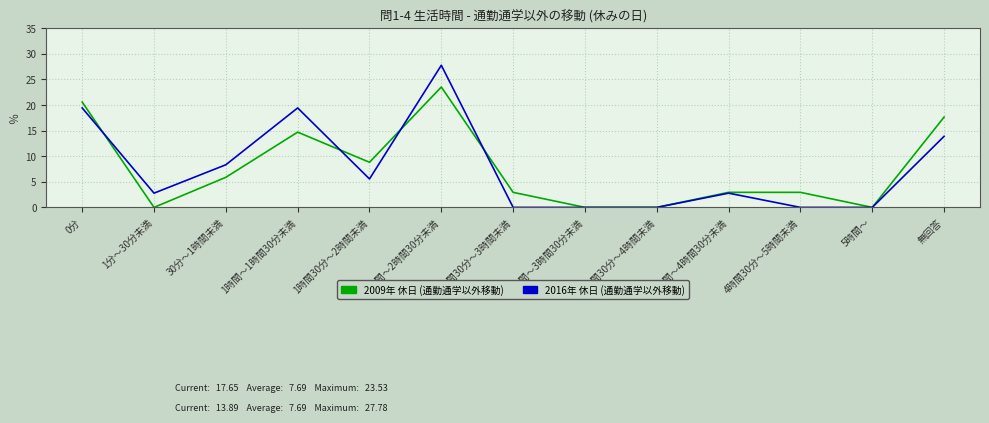

Rank the series by their maximum value, from lowest to highest.

2009年 休日 (通勤通学以外移動), 2016年 休日 (通勤通学以外移動)